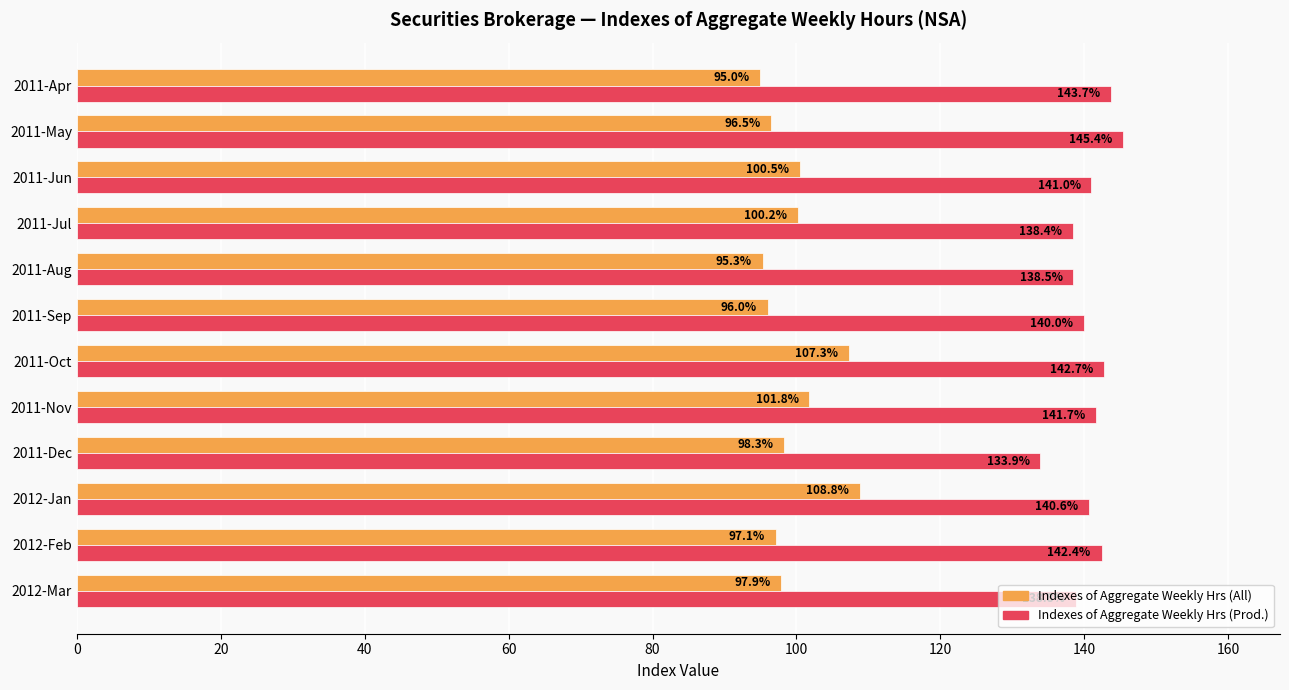

What is the spread (max minus min) of values at 2011-Oct?

35.4